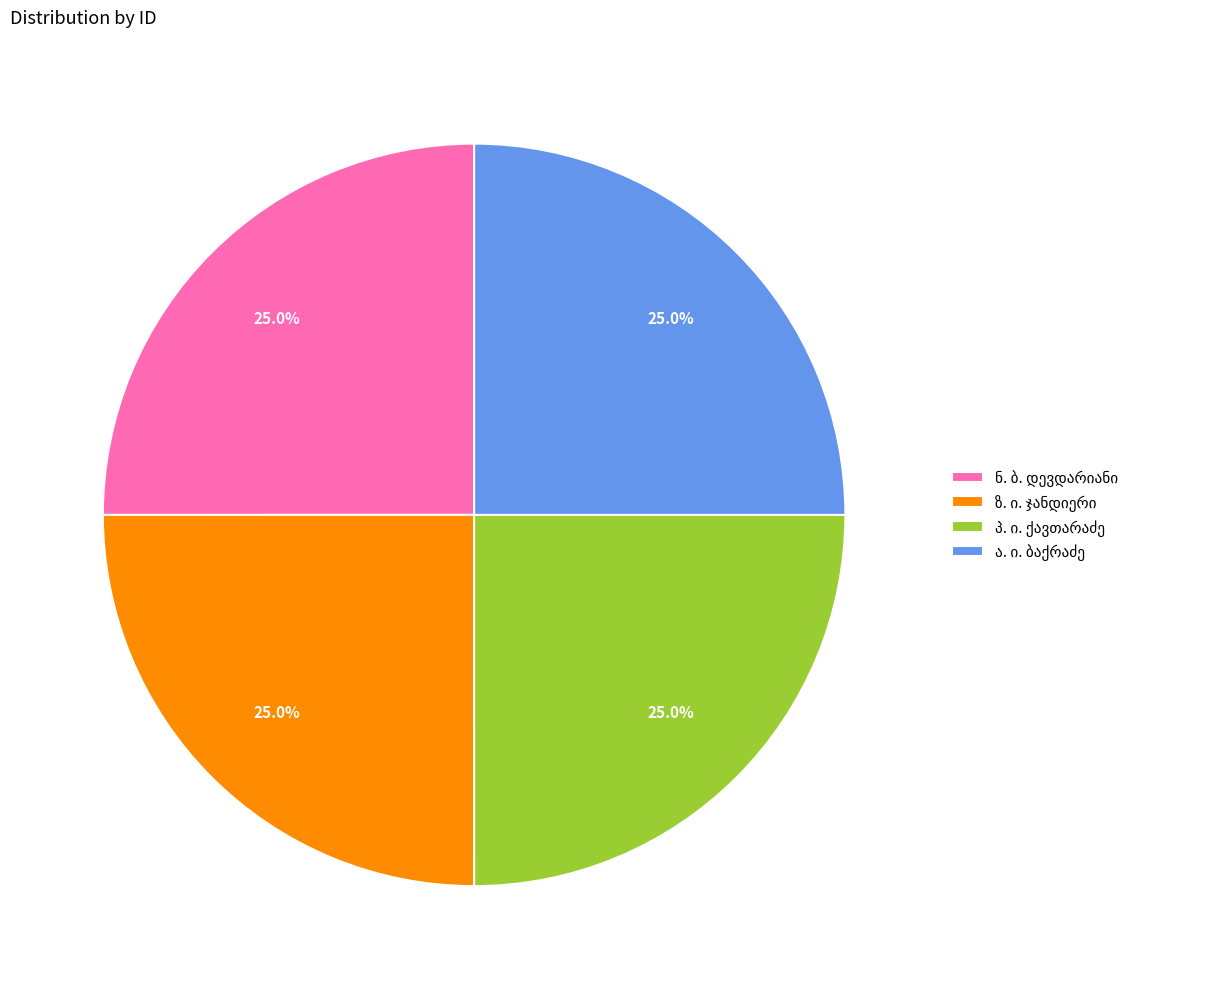

Is there any slice that represents more than half of the pie?

No